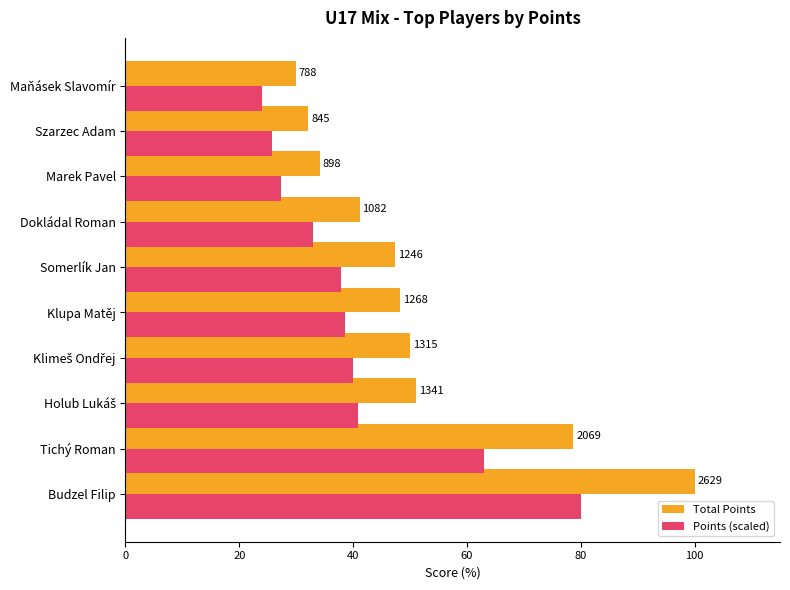

What are all the series names shown in the legend?

Total Points, Points (scaled)